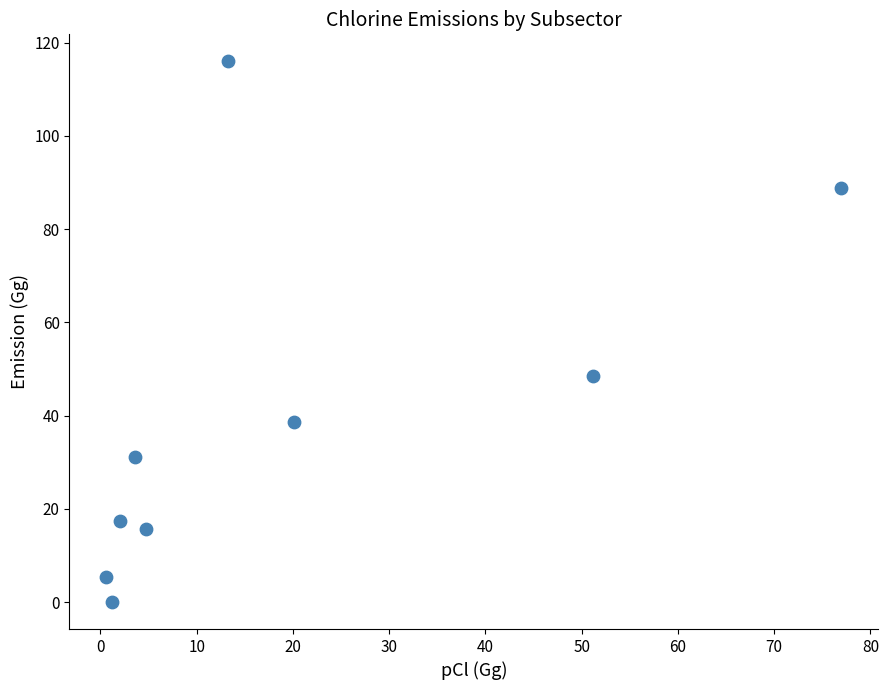

What is the average X value?

19.3